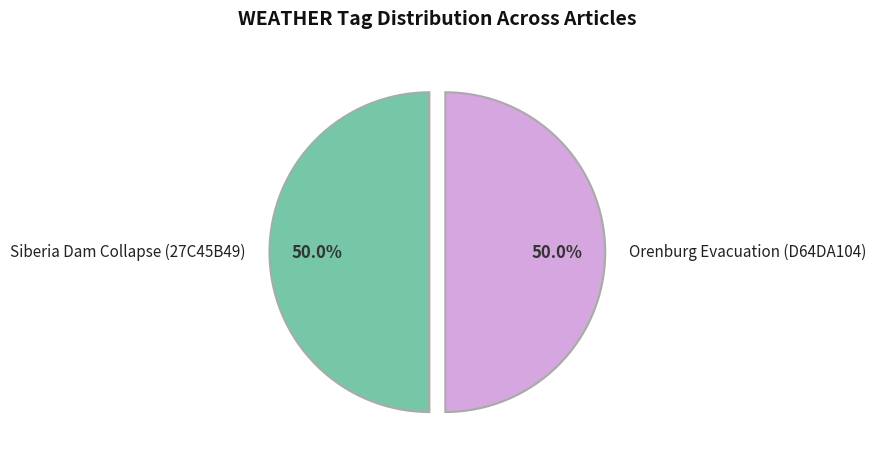

What is the ratio of the value at Siberia Dam Collapse (27C45B49) to the value at Orenburg Evacuation (D64DA104)?

1.0